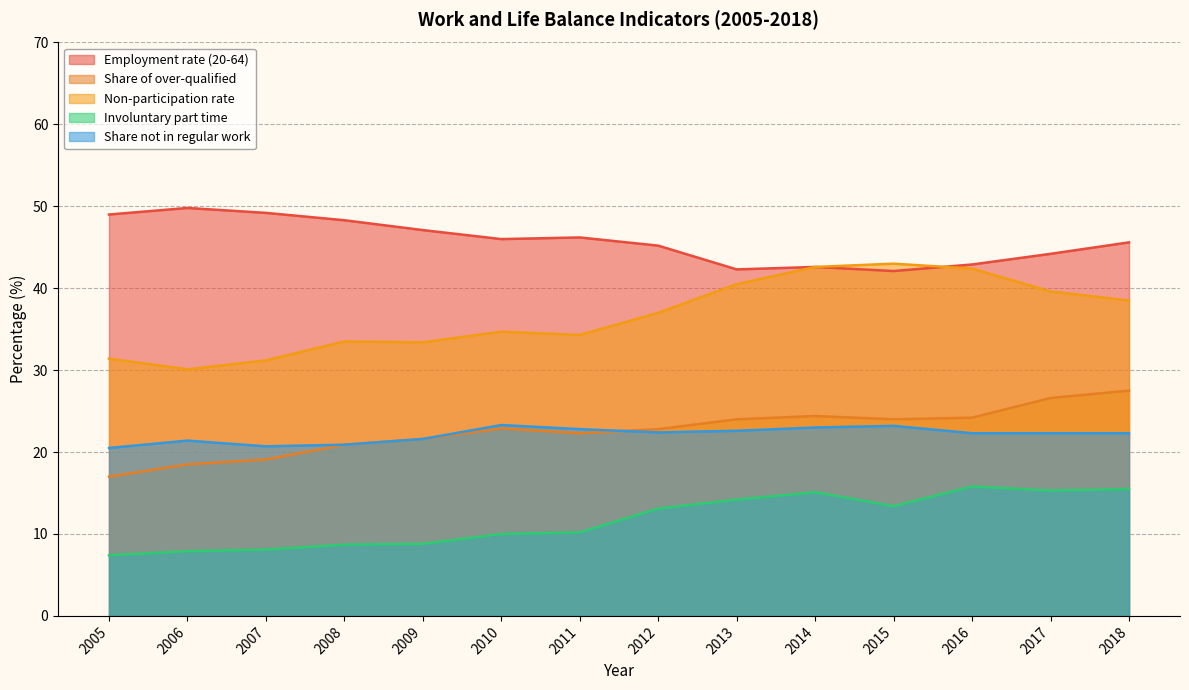

True or false: Involuntary part time and Share not in regular work cross at least once.

False